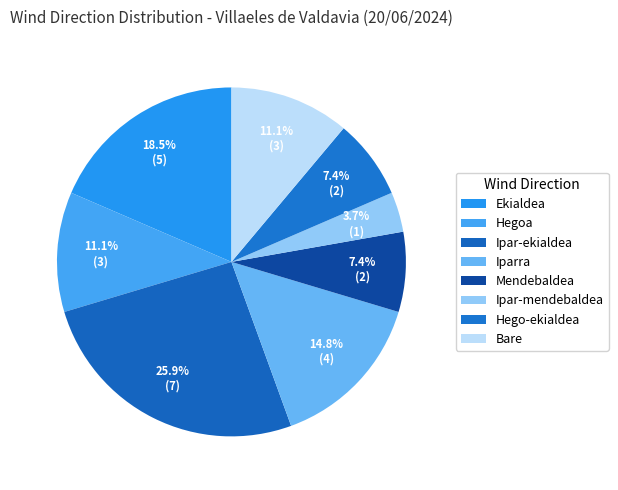

Does Hegoa account for over 50% of the chart?

No